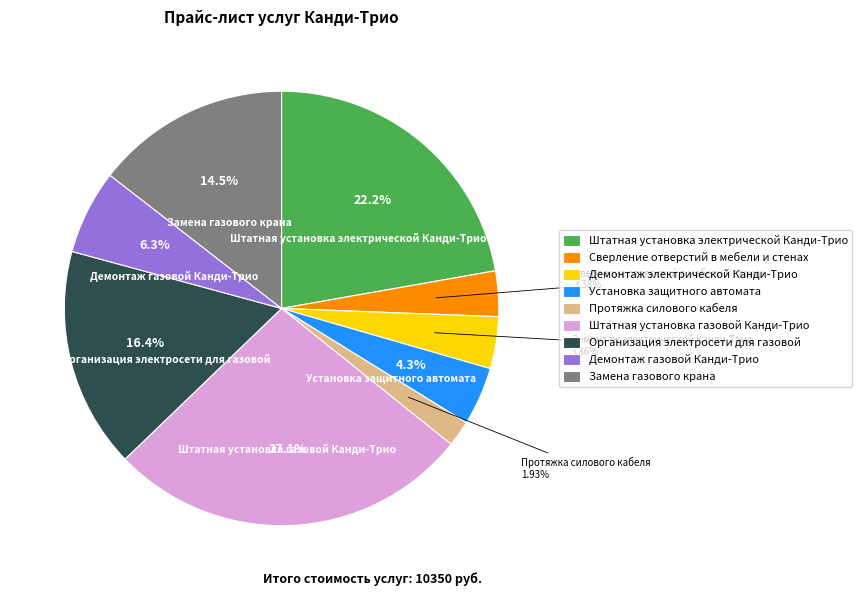

The Организация электросети для газовой slice represents 16% of the pie. True or false?

True